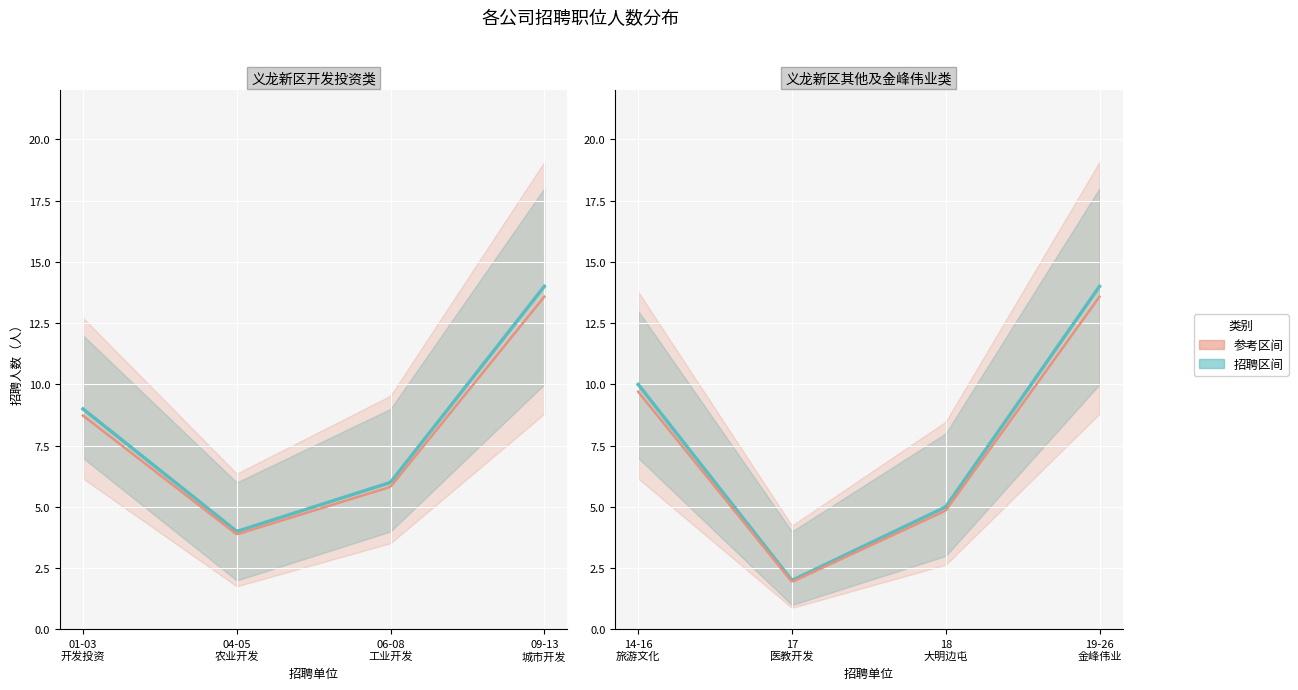

List the labels in order of value, largest first.

3, 7, 4, 0, 2, 6, 1, 5